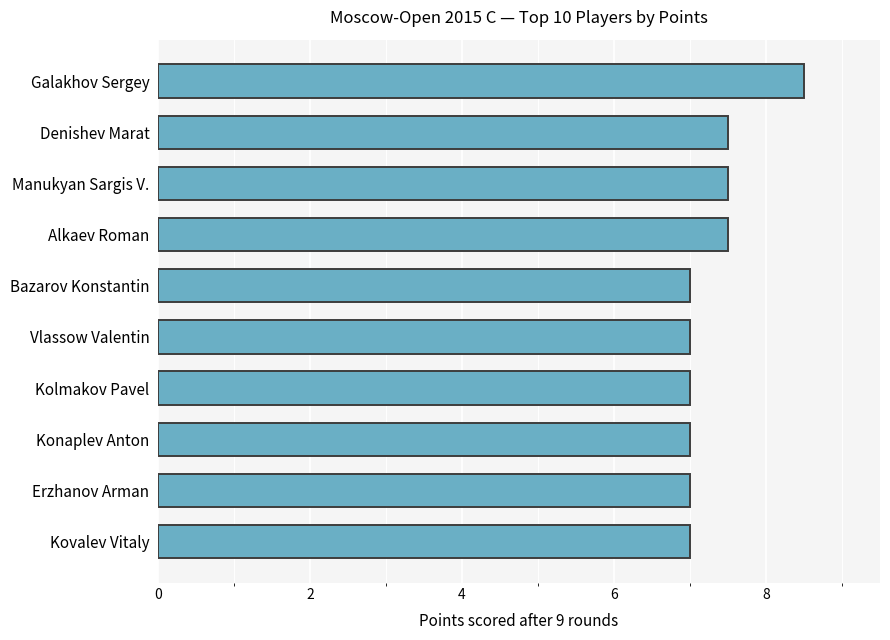

Are the bars horizontal?

Yes